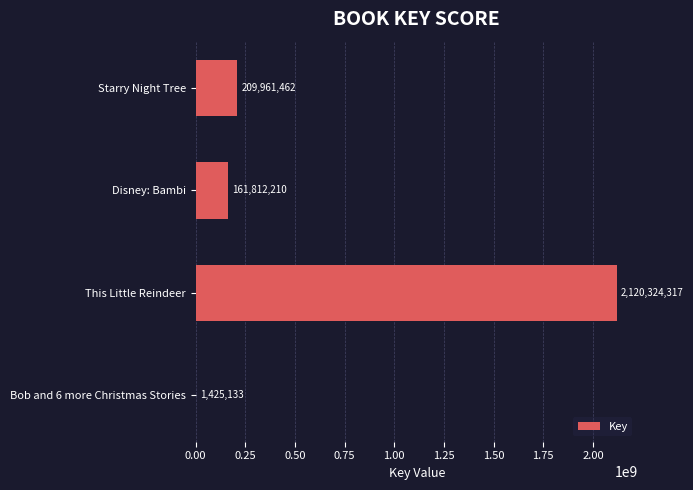

Between Bob and 6 more Christmas Stories and Starry Night Tree, which is larger?

Starry Night Tree